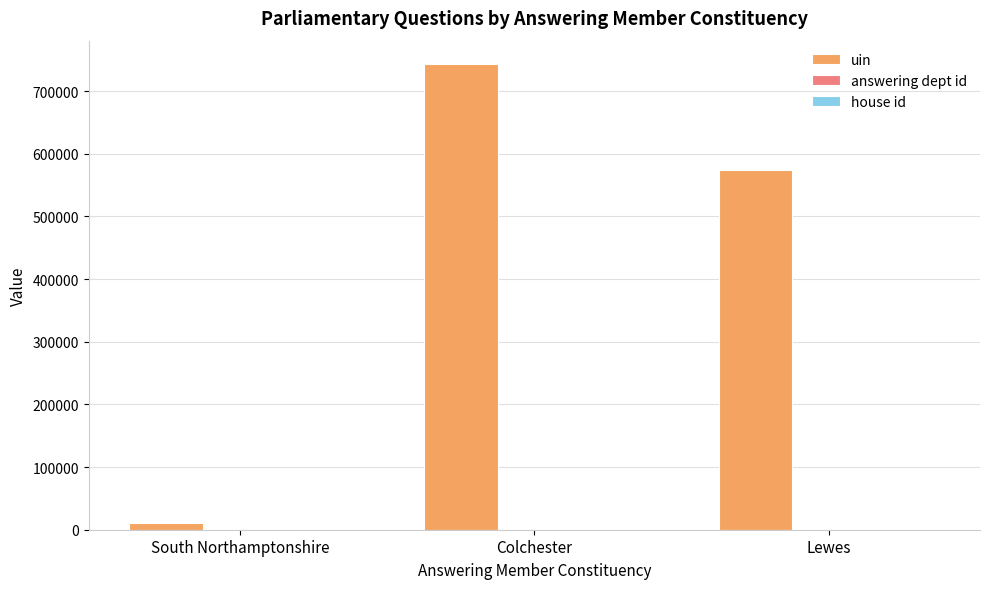

What is the maximum value shown in the chart?

743282